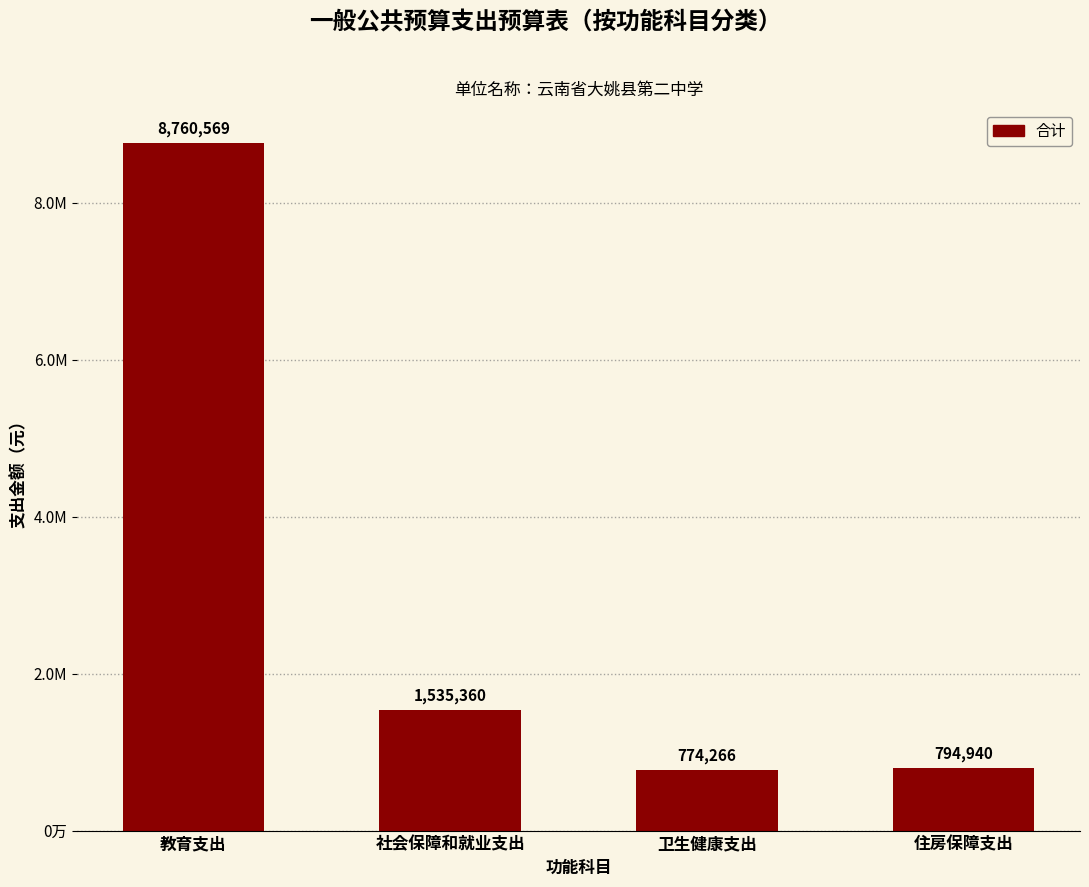

Are the bars horizontal?

No